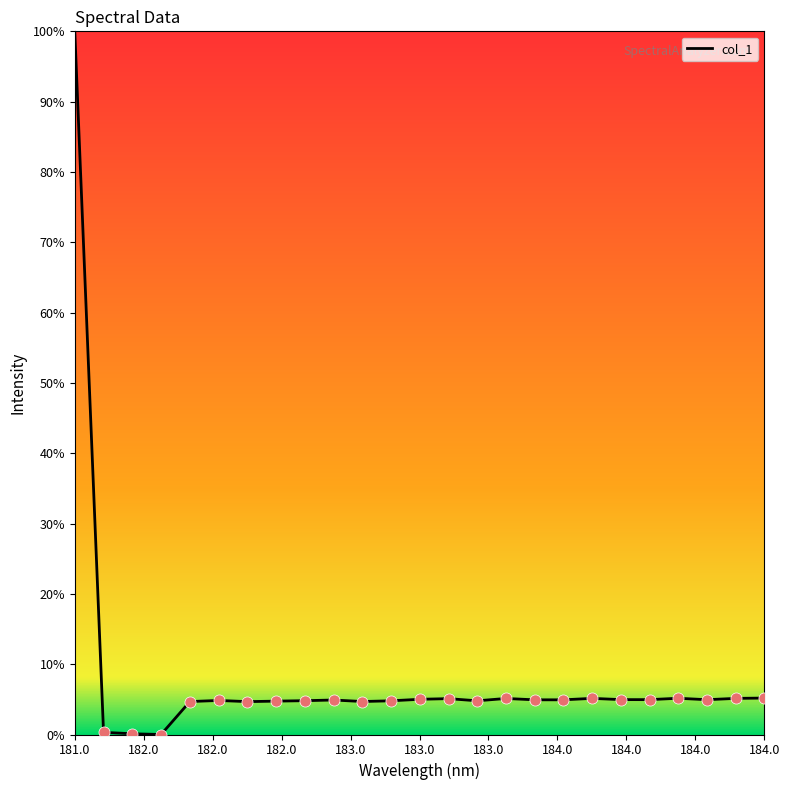

What is the difference between the maximum and minimum values?

100.0